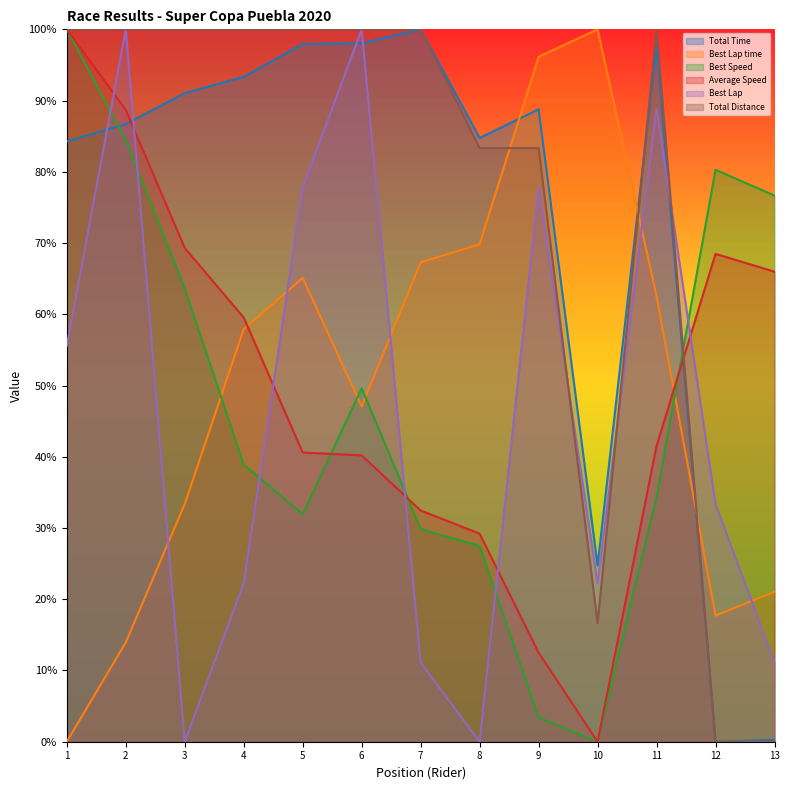

In Best Lap, how many points are higher than both neighbors (excluding endpoints)?

4